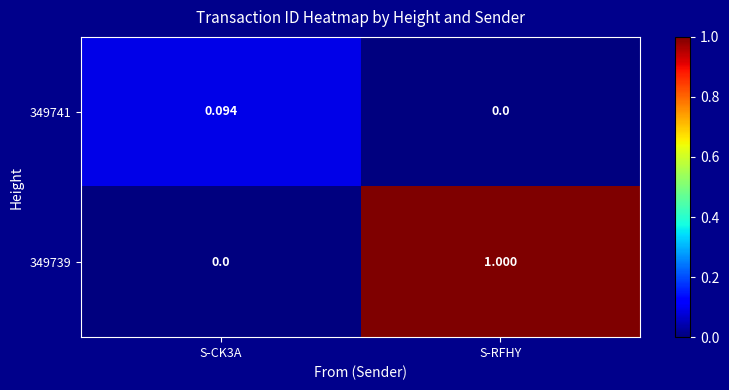

At which label is 349741 closest to 0?

S-RFHY